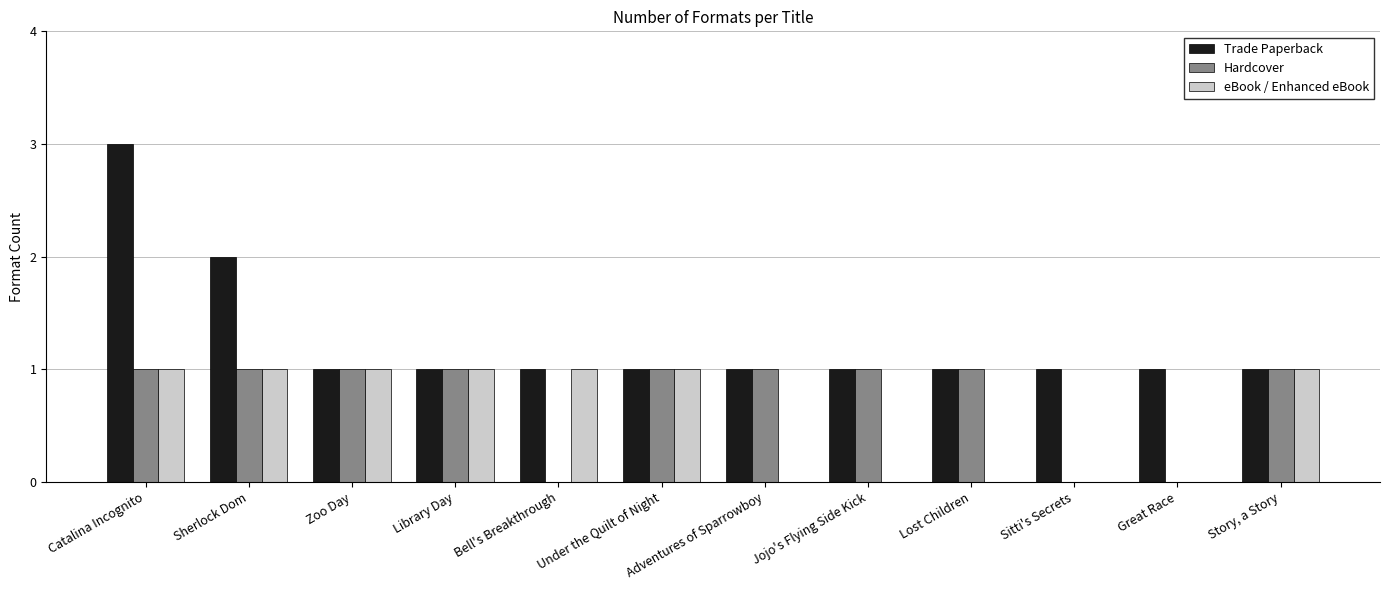

Reading right to left, extract all data points from this chart.

Trade Paperback: Story, a Story=1	Great Race=1	Sitti's Secrets=1	Lost Children=1	Jojo's Flying Side Kick=1	Adventures of Sparrowboy=1	Under the Quilt of Night=1	Bell's Breakthrough=1	Library Day=1	Zoo Day=1	Sherlock Dom=2	Catalina Incognito=3
Hardcover: Story, a Story=1	Great Race=0	Sitti's Secrets=0	Lost Children=1	Jojo's Flying Side Kick=1	Adventures of Sparrowboy=1	Under the Quilt of Night=1	Bell's Breakthrough=0	Library Day=1	Zoo Day=1	Sherlock Dom=1	Catalina Incognito=1
eBook / Enhanced eBook: Story, a Story=1	Great Race=0	Sitti's Secrets=0	Lost Children=0	Jojo's Flying Side Kick=0	Adventures of Sparrowboy=0	Under the Quilt of Night=1	Bell's Breakthrough=1	Library Day=1	Zoo Day=1	Sherlock Dom=1	Catalina Incognito=1